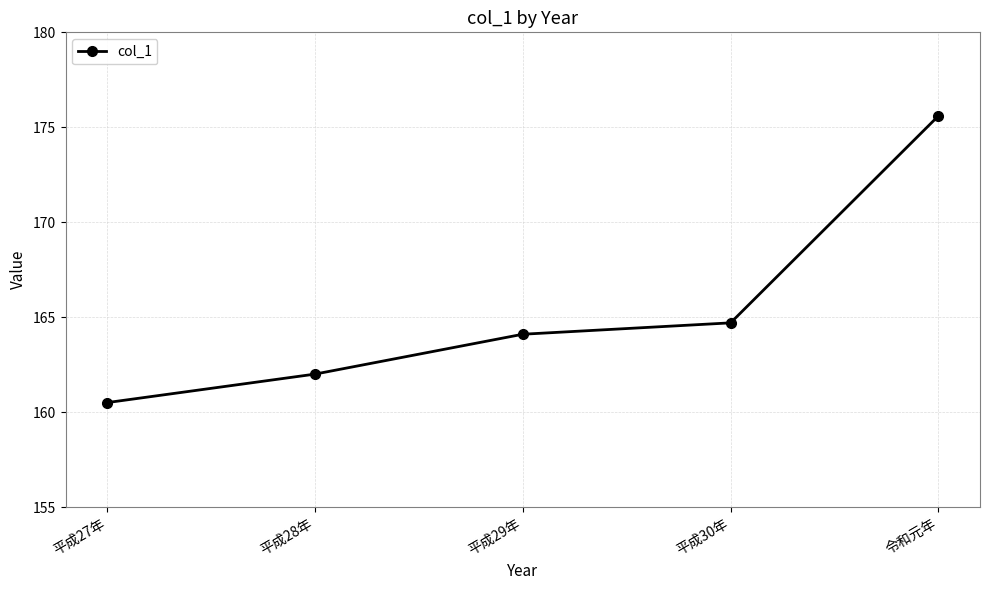

Rank the categories by value from highest to lowest.

令和元年, 平成30年, 平成29年, 平成28年, 平成27年